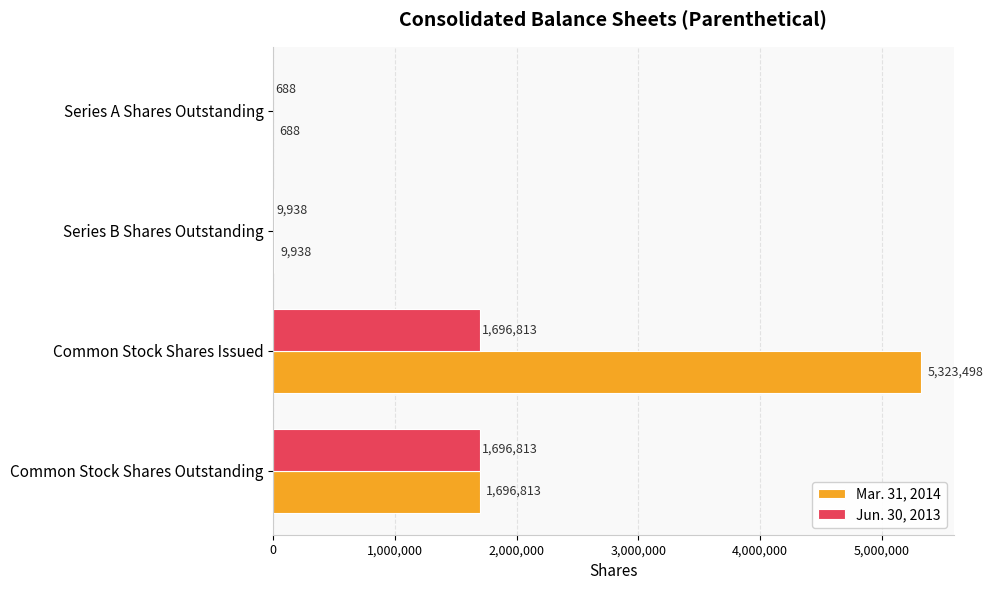

True or false: Jun. 30, 2013 has a value of 1696813 at Common Stock Shares Outstanding.

True